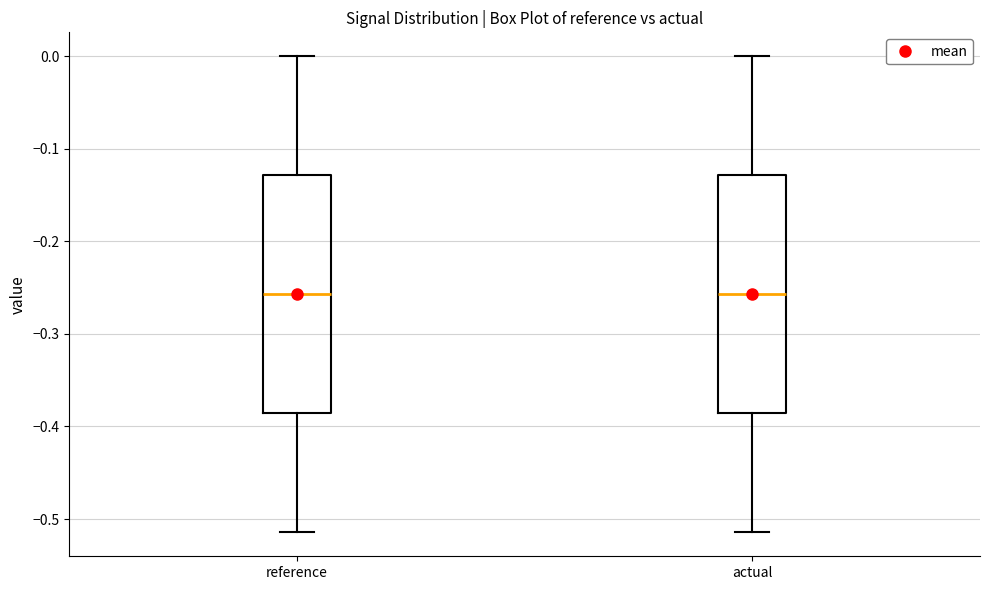

Reading left to right, transcribe this box plot: for each box, give where its median line is, the range the box spans, and where its two whiskers end, as read against the y-axis. The values are not printed on the chart, so give them approximately, as read against the axis.

reference: median -0.26, box -0.39 to -0.13, whiskers -0.51 to 0.00
actual: median -0.26, box -0.39 to -0.13, whiskers -0.51 to 0.00